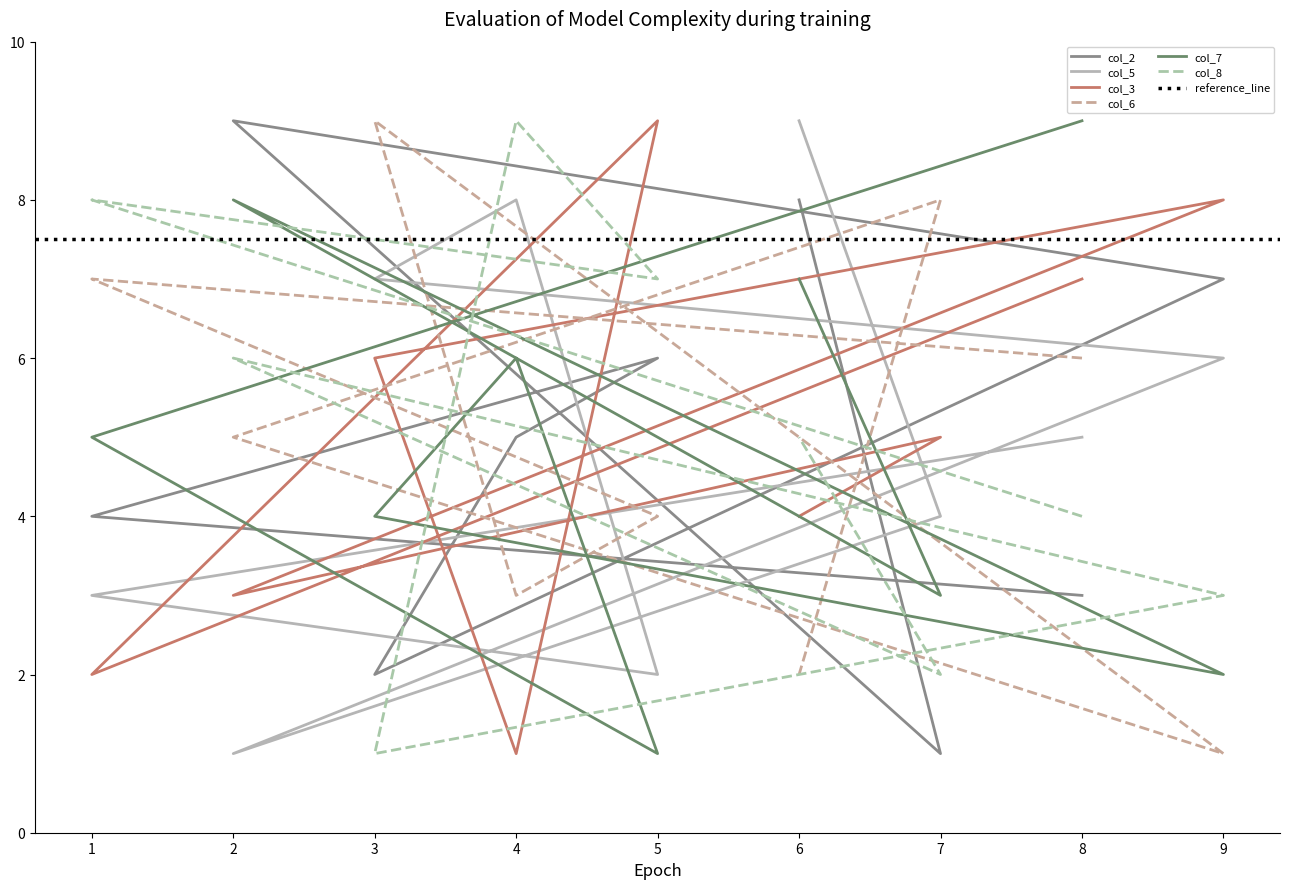

What is the difference between the highest and lowest values at 3?

8